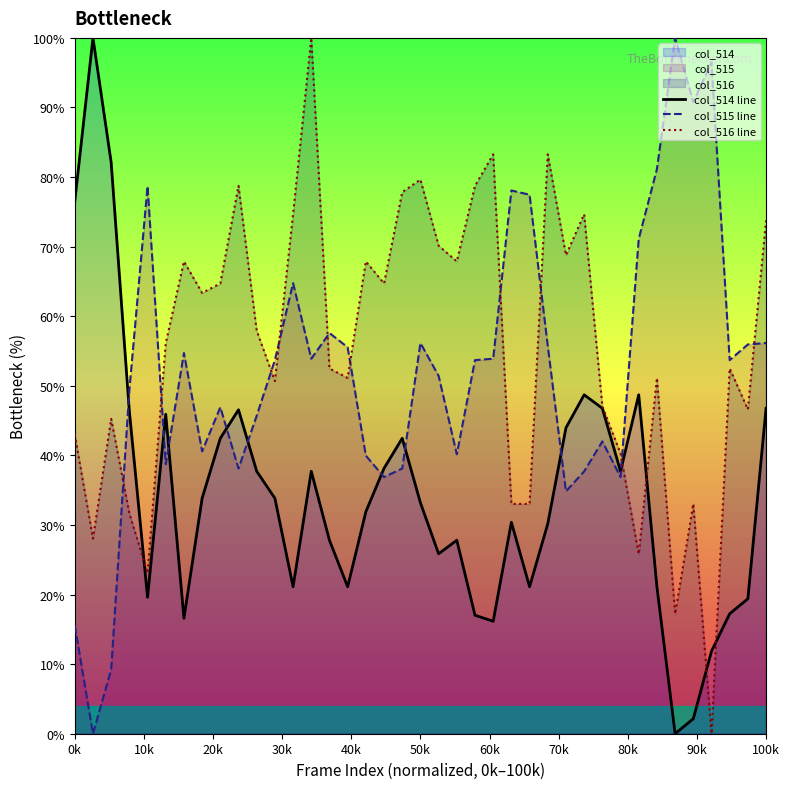

What is the highest value of the col_514 line series?

100.0